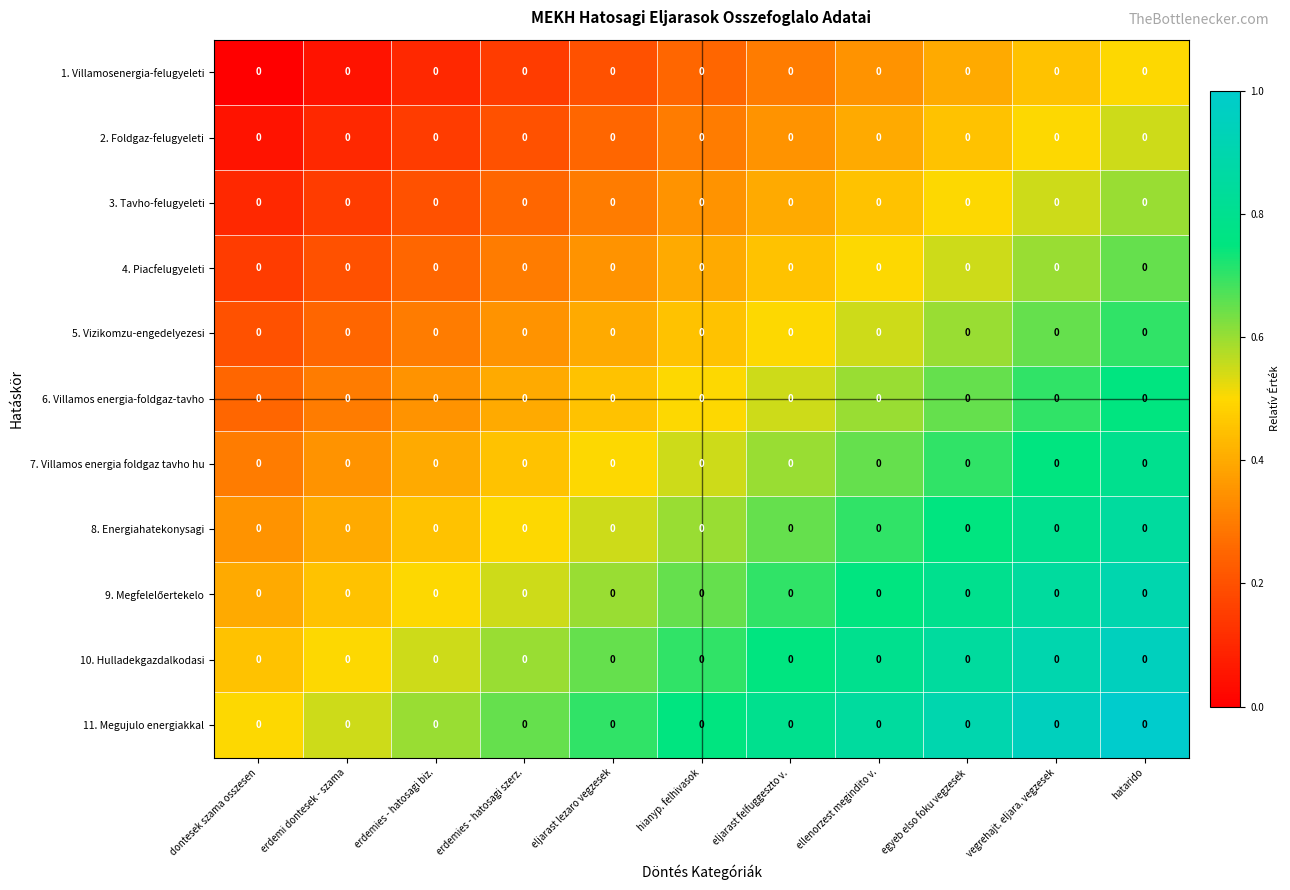

At erdemies - hatosagi szerz., list the series in order from smallest to largest.

1. Villamosenergia-felugyeleti, 2. Foldgaz-felugyeleti, 3. Tavho-felugyeleti, 4. Piacfelugyeleti, 5. Vizikomzu-engedelyezesi, 6. Villamos energia-foldgaz-tavho, 7. Villamos energia foldgaz tavho hu, 8. Energiahatekonysagi, 9. Megfelelőertekelo, 10. Hulladekgazdalkodasi, 11. Megujulo energiakkal